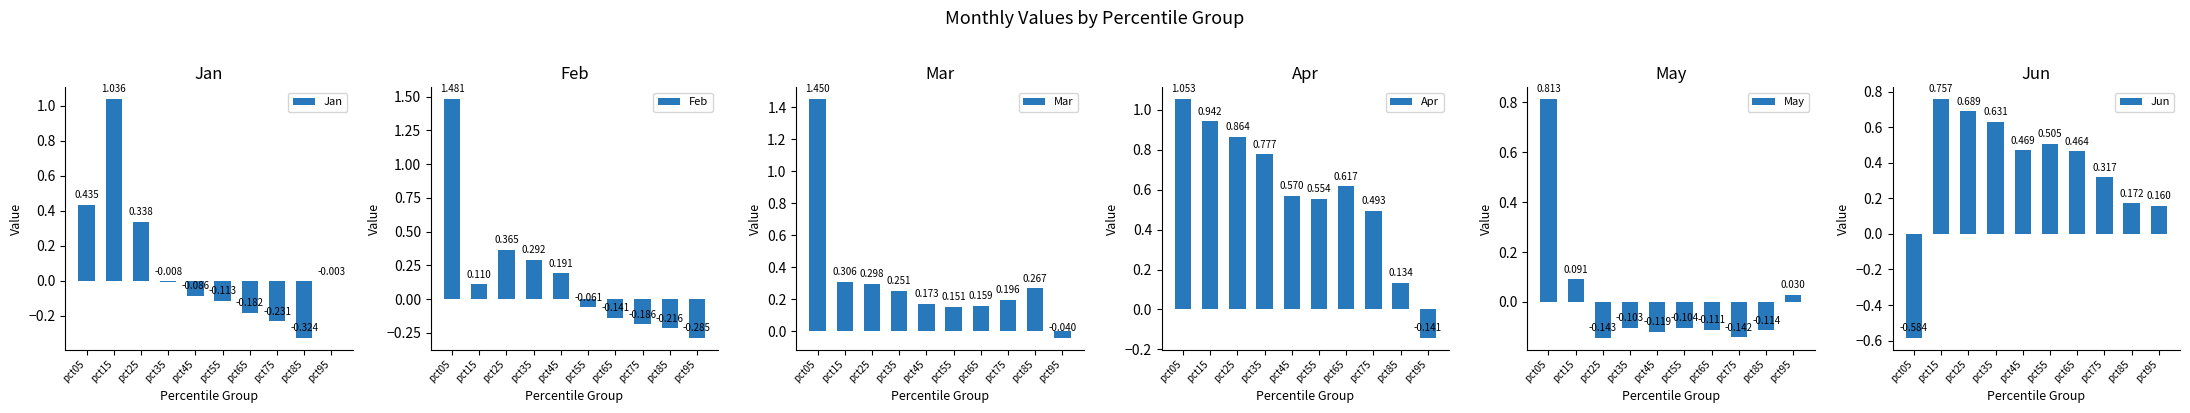

Which series has the largest total across all categories?

Apr